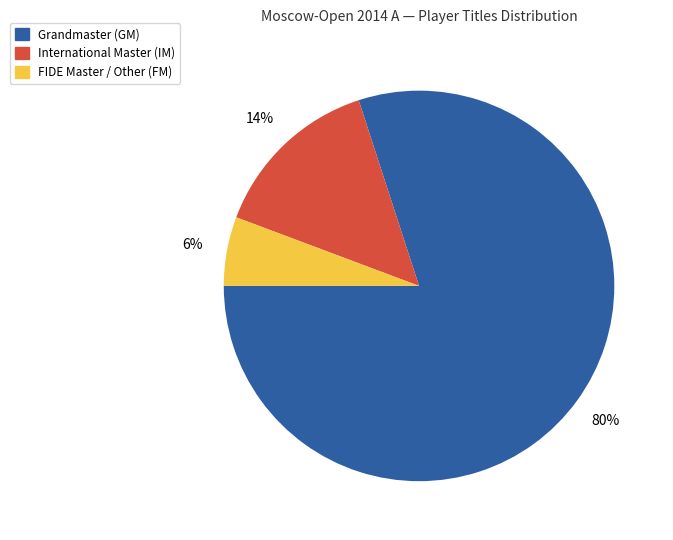

To the nearest percent, what is the difference between the largest and smallest slice percentages?

74%